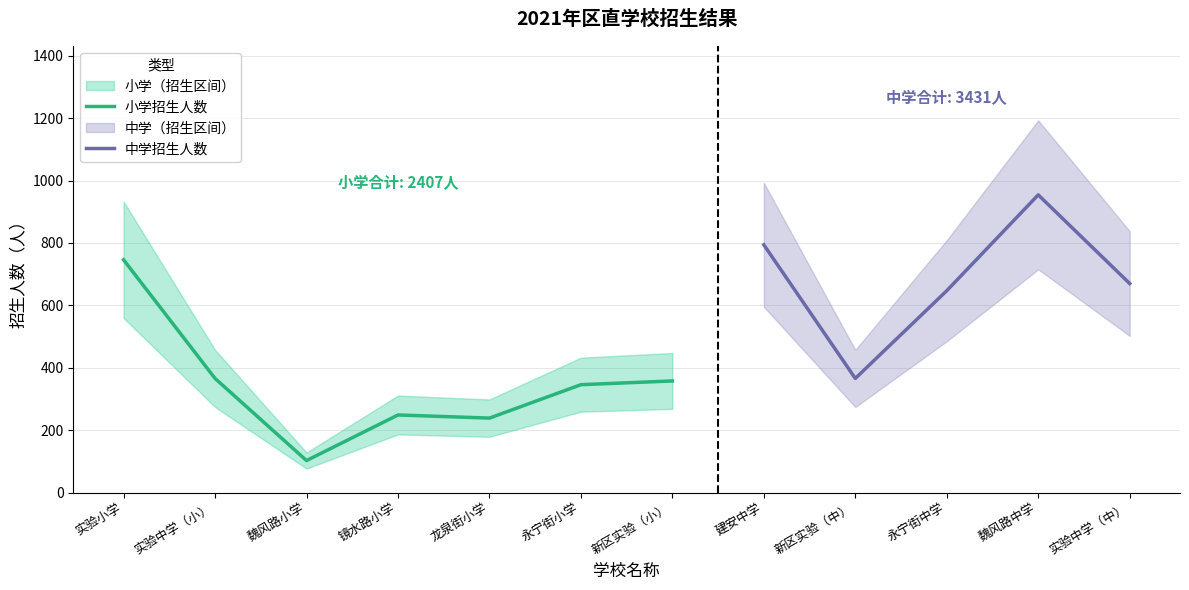

Is it true that 小学招生人数 equals 249 at 镜水路小学?

True